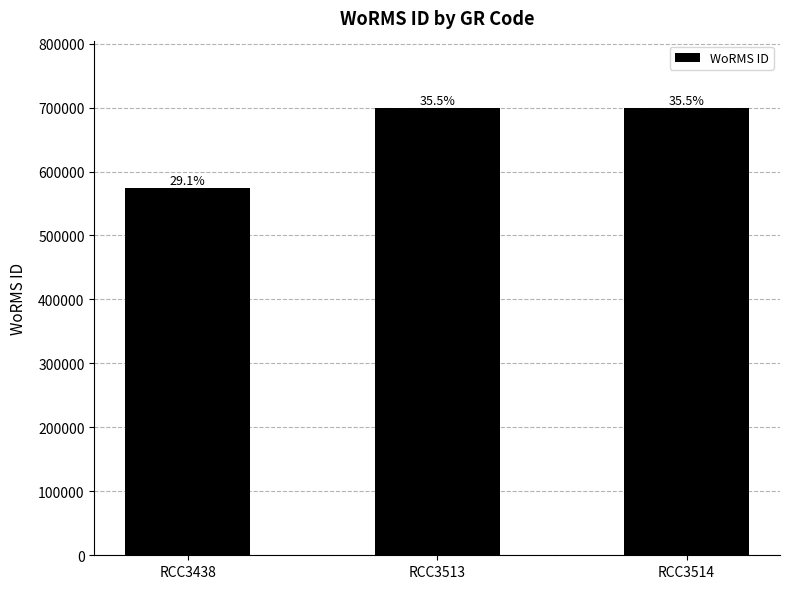

The chart shows a value of 699620 at RCC3513. True or false?

True